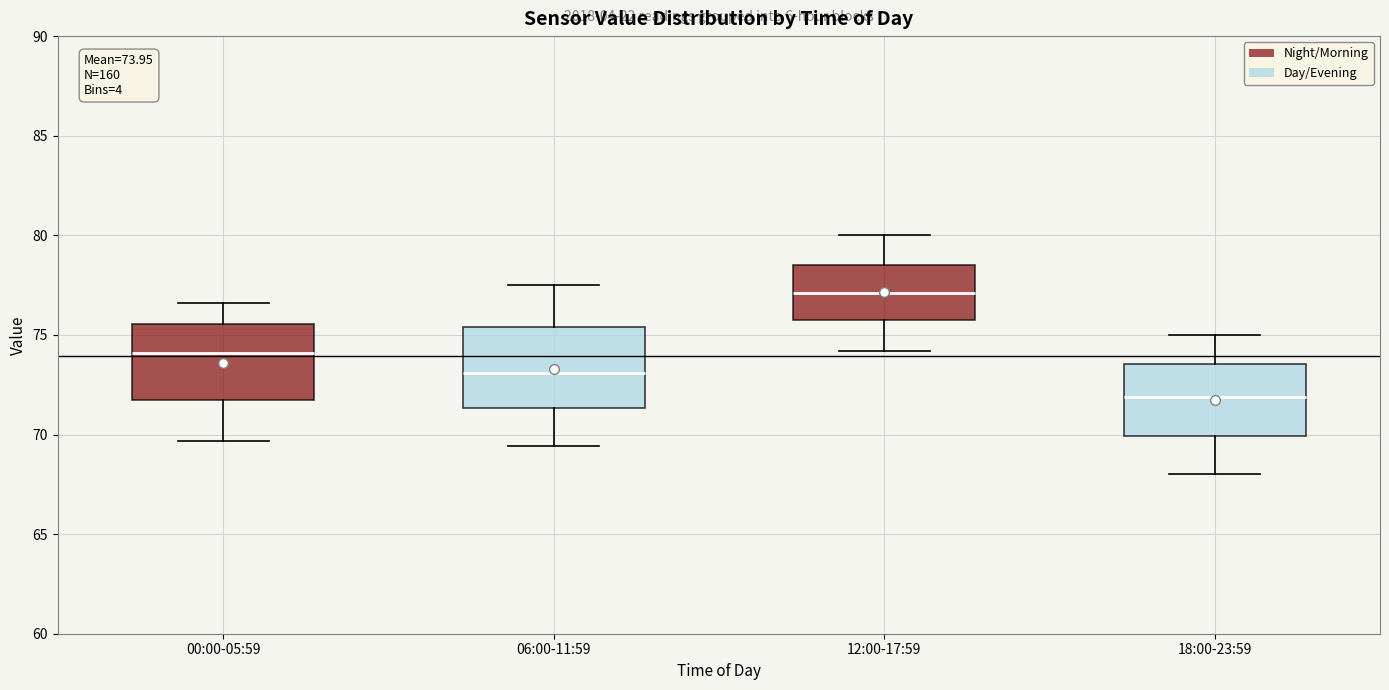

Which box has the highest median line?

12:00-17:59